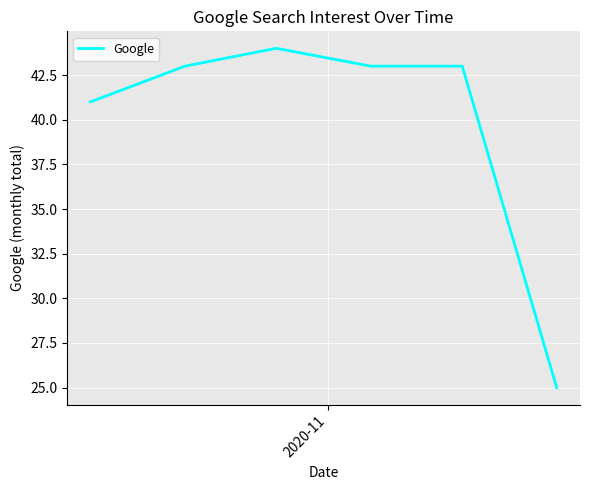

What is the minimum value shown in the chart?

25